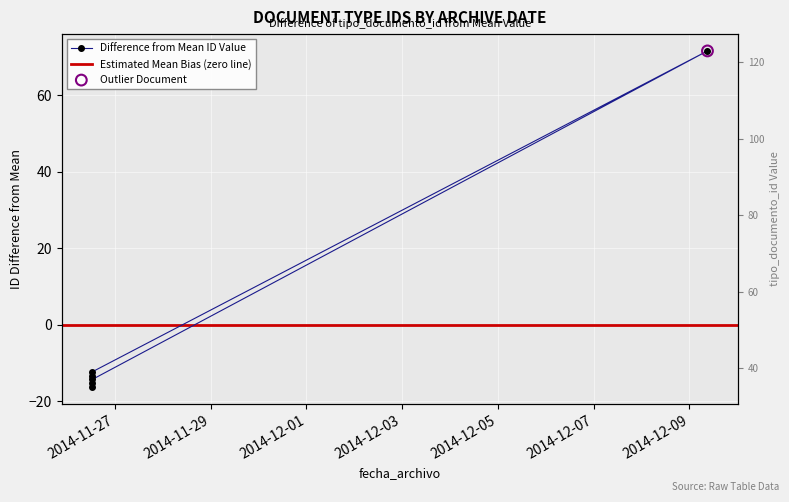

What is the change in value from 2014-11-26 12:42:42 to 2014-11-26 12:42:42?

-2.0